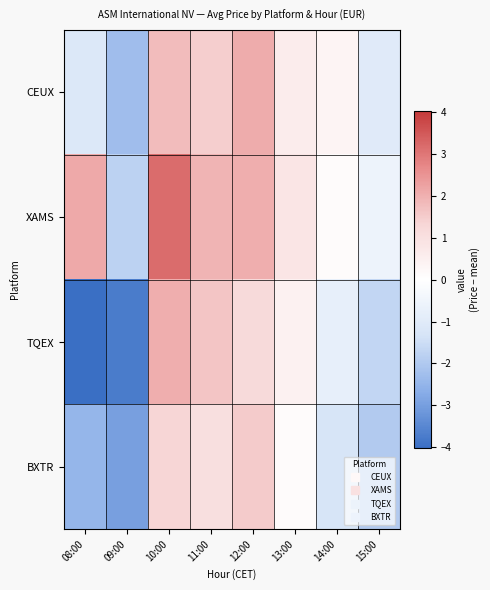

Reading left to right, list all the values displayed in this chart.

CEUX: 08:00=-1.1	09:00=-2.3	10:00=1.8	11:00=1.5	12:00=2.1	13:00=0.6	14:00=0.3	15:00=-1.0
XAMS: 08:00=2.1	09:00=-1.8	10:00=3.2	11:00=1.9	12:00=2.0	13:00=0.8	14:00=0.1	15:00=-0.6
TQEX: 08:00=-4.0	09:00=-3.7	10:00=2.0	11:00=1.6	12:00=1.2	13:00=0.4	14:00=-0.8	15:00=-1.7
BXTR: 08:00=-2.5	09:00=-3.0	10:00=1.3	11:00=1.0	12:00=1.5	13:00=0.1	14:00=-1.3	15:00=-2.0